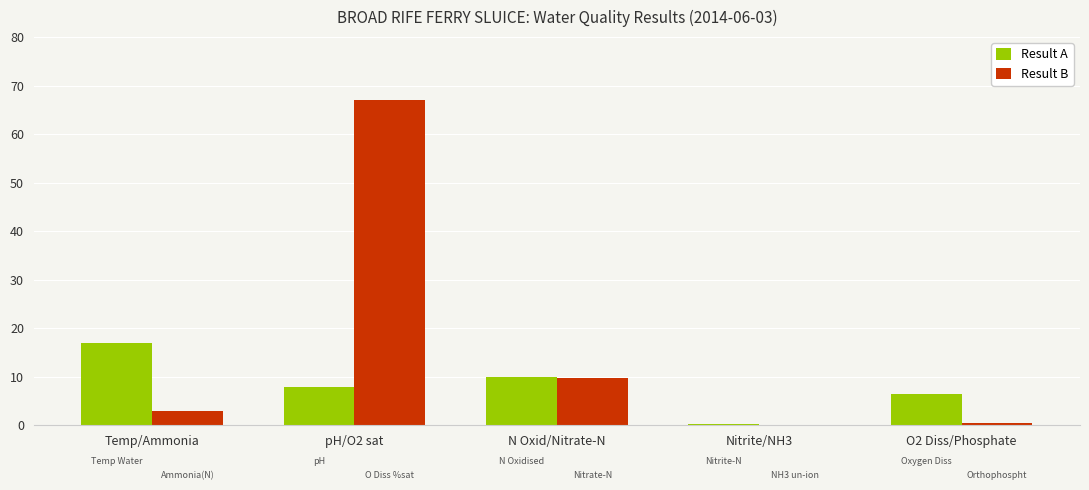

Is it true that Result B equals 0.1 at Nitrite/NH3?

True